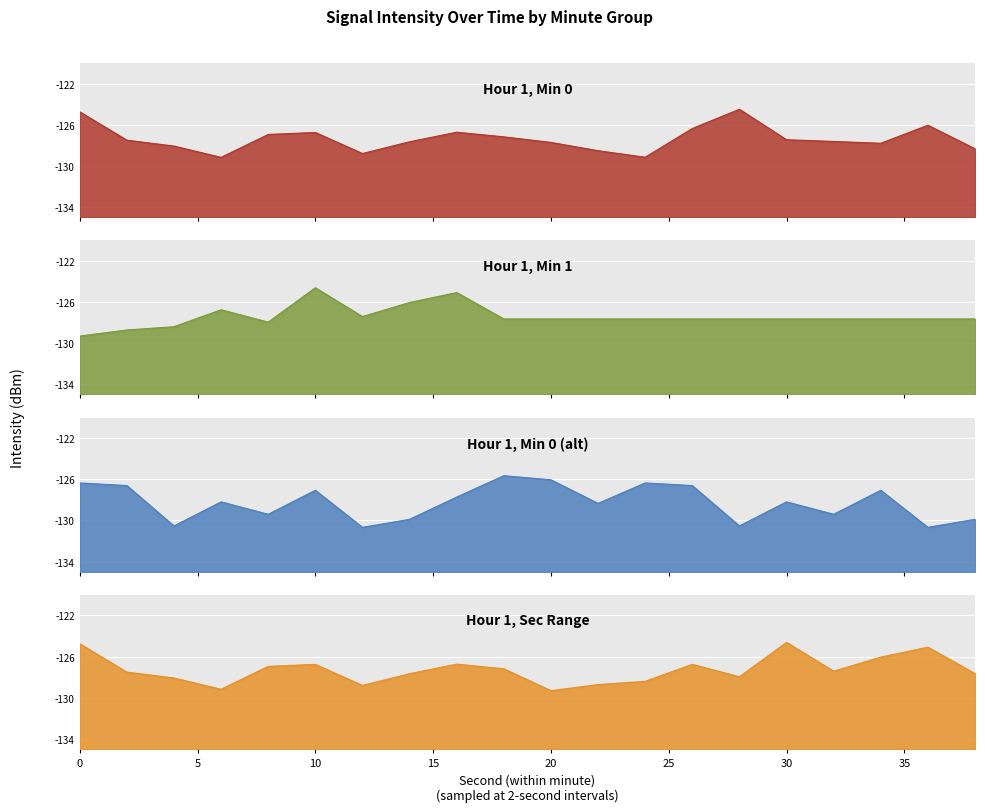

Reading left to right, what are all the values shown in this chart?

Hour 1, Min 0: 0=-124.8	2=-127.5	4=-128.1	6=-129.2	8=-126.9	10=-126.8	12=-128.8	14=-127.7	16=-126.7	18=-127.2	20=-127.7	22=-128.5	24=-129.2	26=-126.4	28=-124.5	30=-127.5	32=-127.6	34=-127.8	36=-126.1	38=-128.3
Hour 1, Min 1: 0=-129.3	2=-128.7	4=-128.4	6=-126.8	8=-128.0	10=-124.6	12=-127.4	14=-126.0	16=-125.1	18=-127.6	20=-127.6	22=-127.6	24=-127.6	26=-127.6	28=-127.6	30=-127.6	32=-127.6	34=-127.6	36=-127.6	38=-127.6
Hour 1, Min 0 (alt): 0=-126.4	2=-126.6	4=-130.5	6=-128.2	8=-129.4	10=-127.1	12=-130.7	14=-129.9	16=-127.7	18=-125.6	20=-126.1	22=-128.3	24=-126.4	26=-126.6	28=-130.5	30=-128.2	32=-129.4	34=-127.1	36=-130.7	38=-129.9
Hour 1, Sec Range: 0=-124.8	2=-127.5	4=-128.1	6=-129.2	8=-126.9	10=-126.8	12=-128.8	14=-127.7	16=-126.7	18=-127.2	20=-129.3	22=-128.7	24=-128.4	26=-126.8	28=-128.0	30=-124.6	32=-127.4	34=-126.0	36=-125.1	38=-127.6